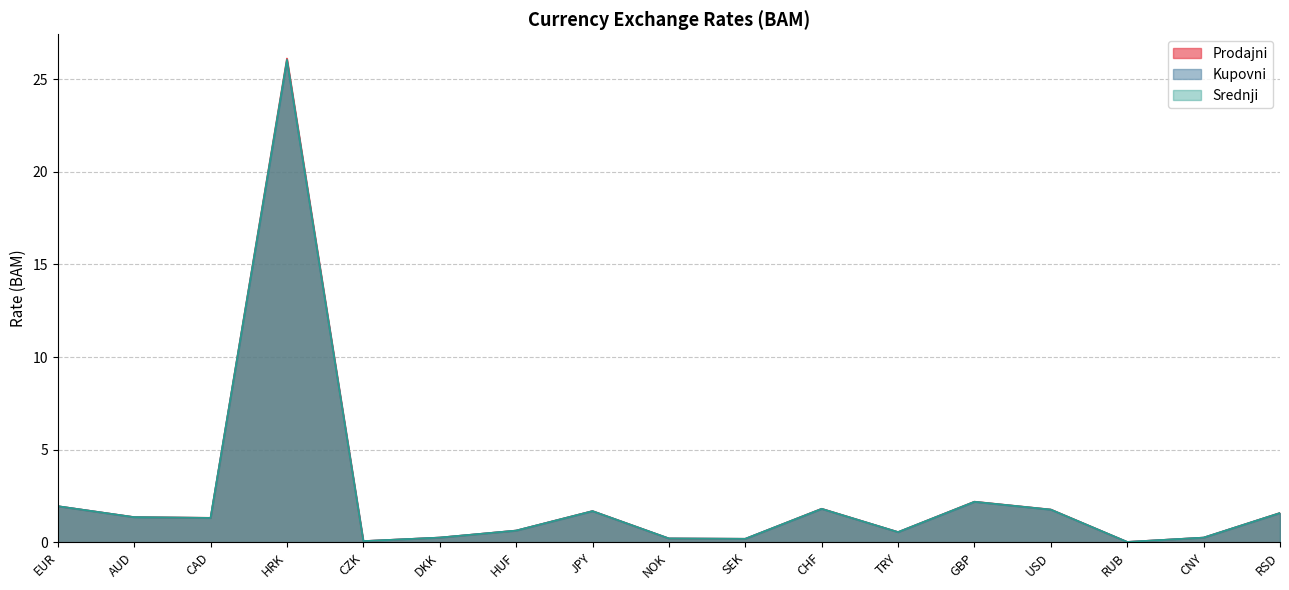

The Prodajni series shows 1.4 at AUD. True or false?

True